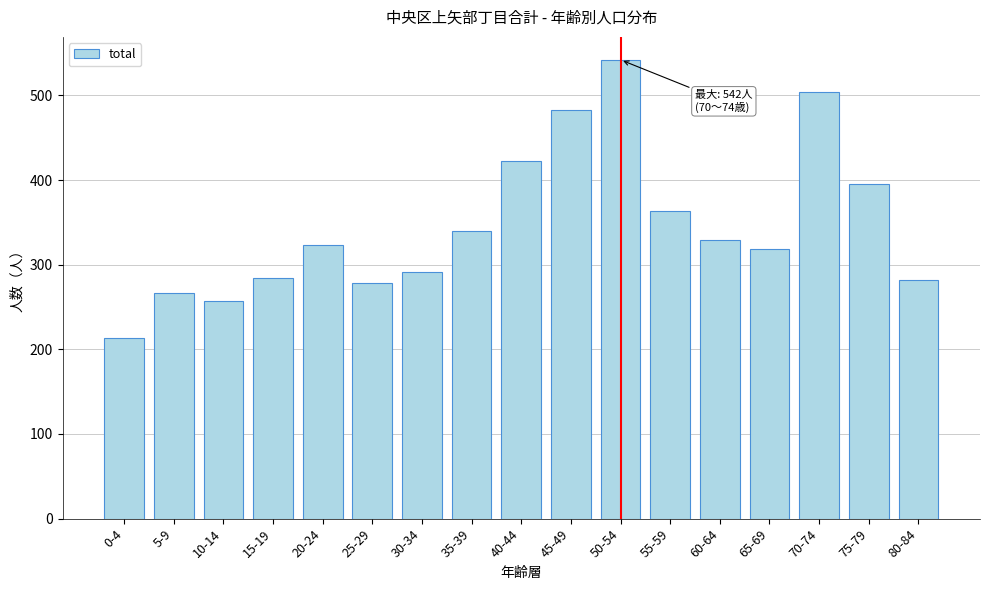

What is the smallest value displayed?

213